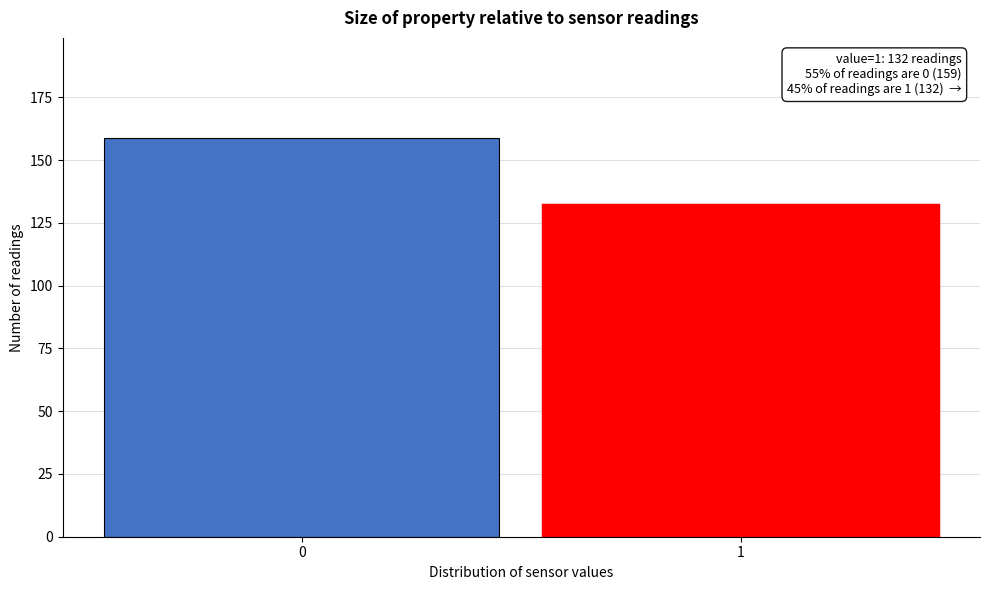

Reading left to right, transcribe all the data shown in this chart.

159	132